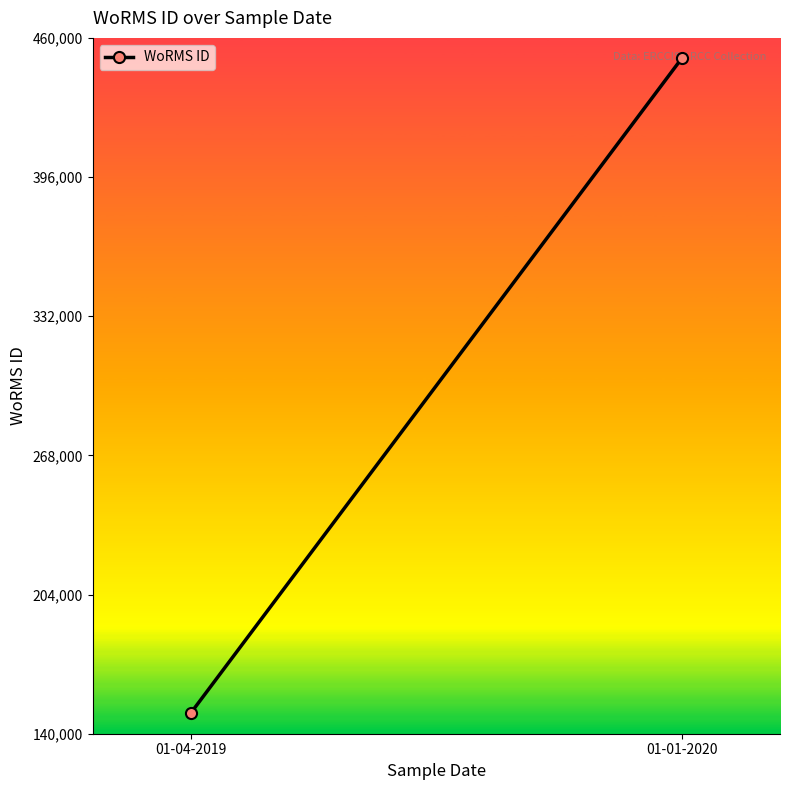

What is the difference between the maximum and minimum values?

0.9